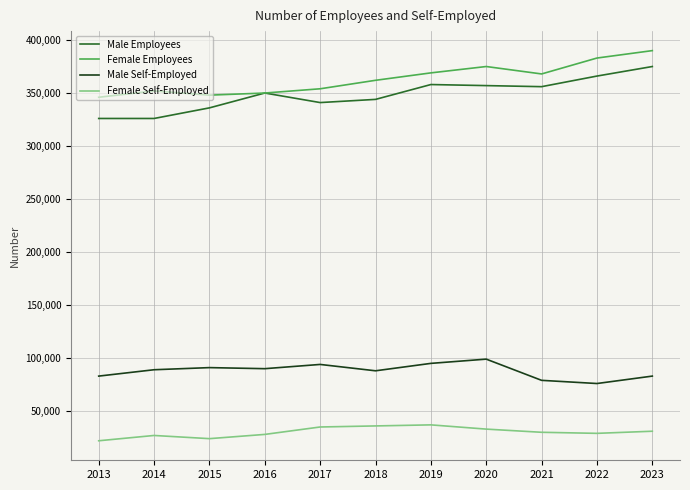

Which series has the largest total across all categories?

Female Employees